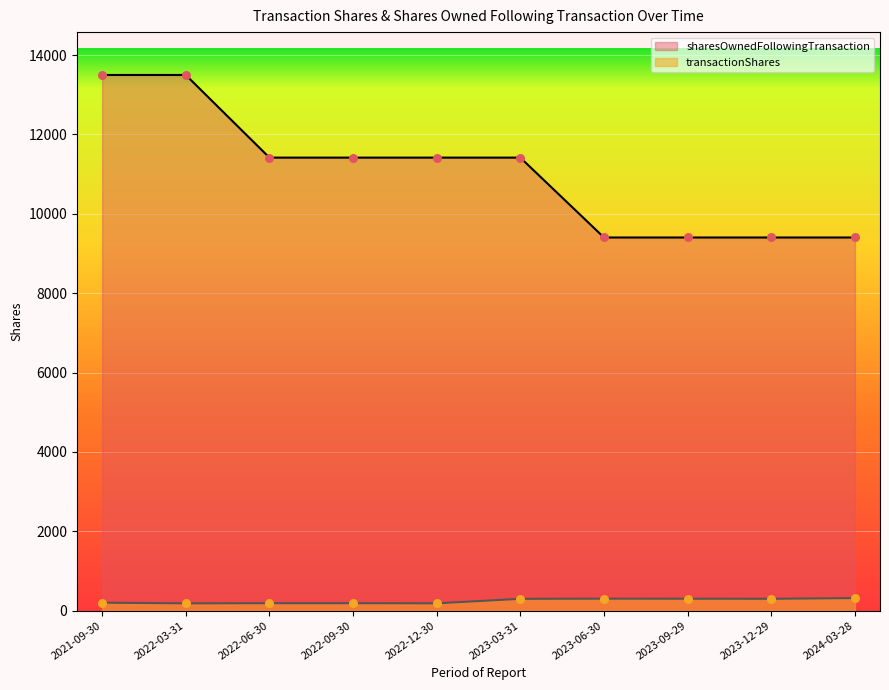

What is the total value across all series at 2023-12-29?

9702